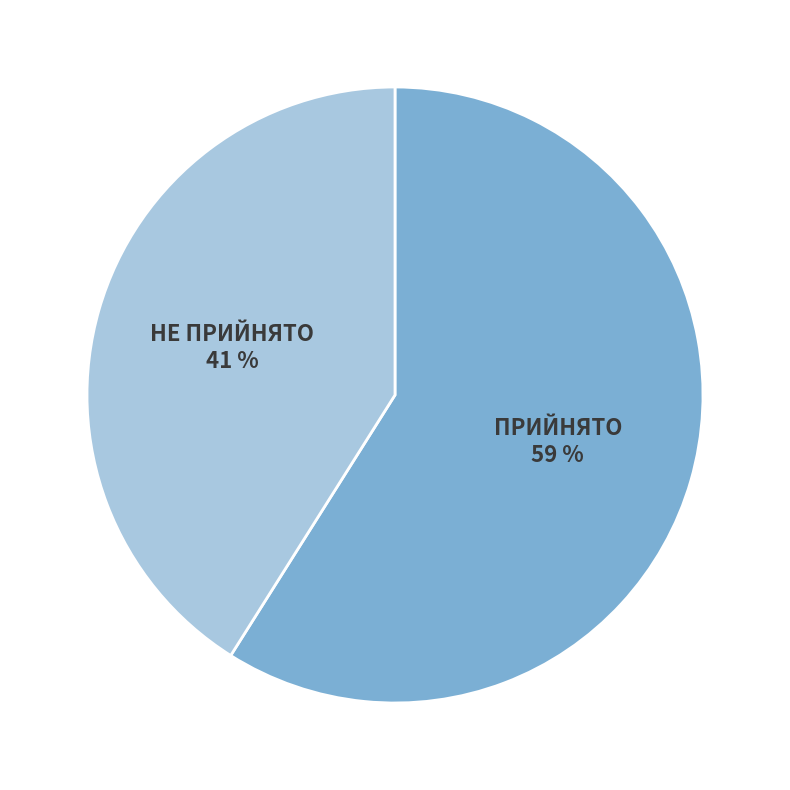

How many segments does this pie chart have?

2